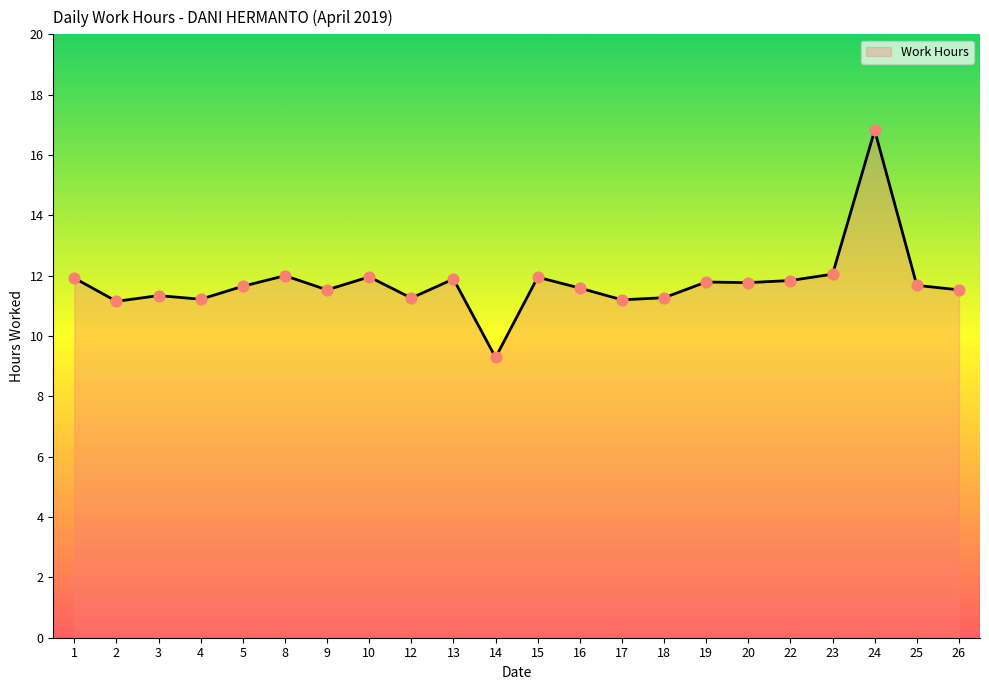

Which has a higher value, 17 or 19?

19